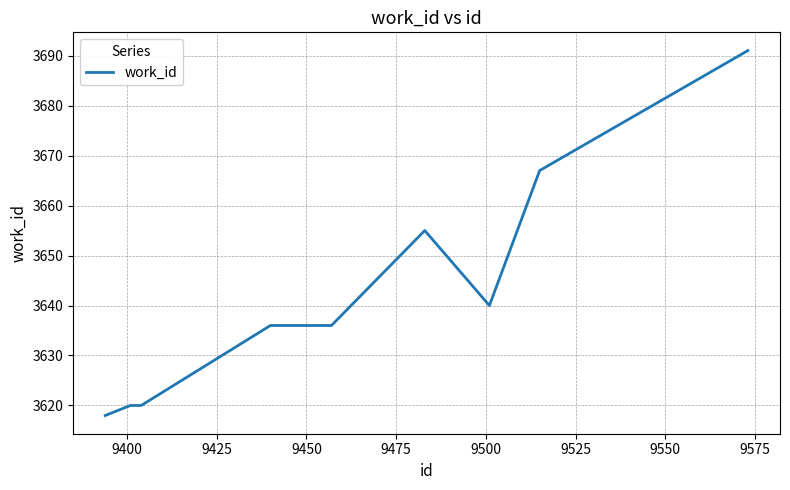

Reading left to right, extract all data points from this chart.

3618	3620	3620	3636	3636	3636	3655	3640	3667	3691